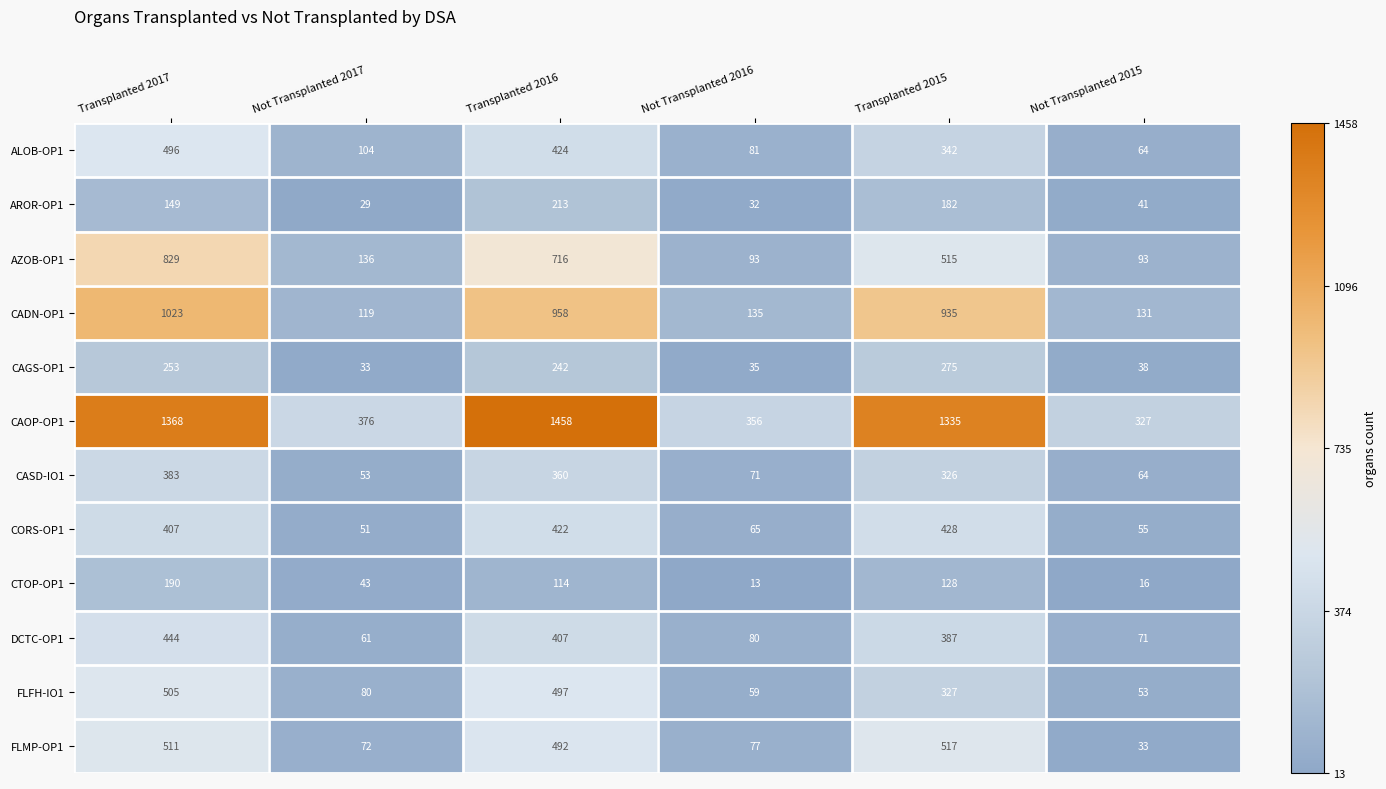

What is the greatest value displayed?

1458